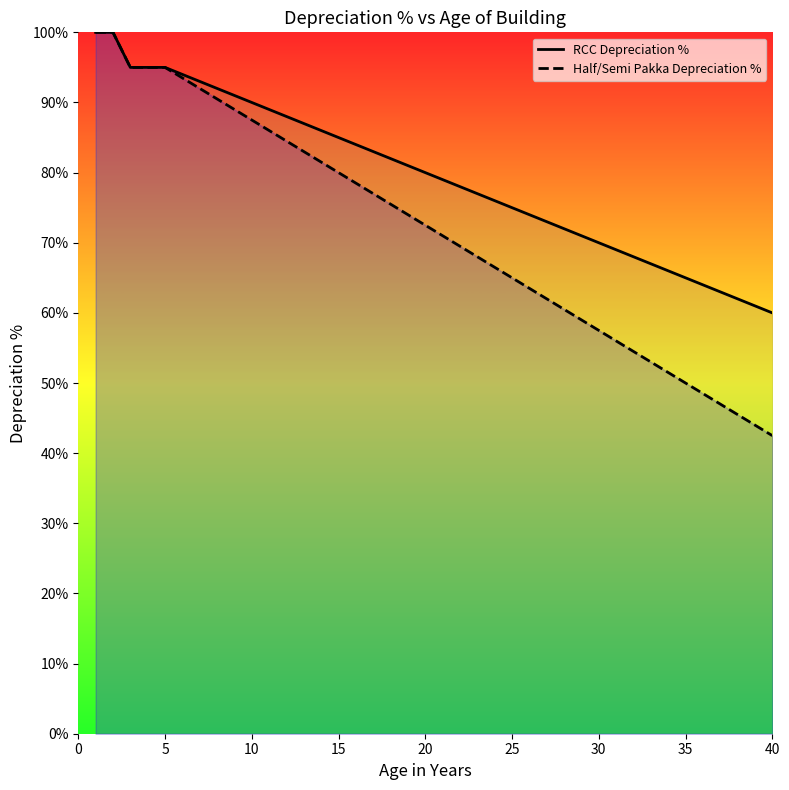

Which series has the widest spread of values?

Half/Semi Pakka Depreciation %